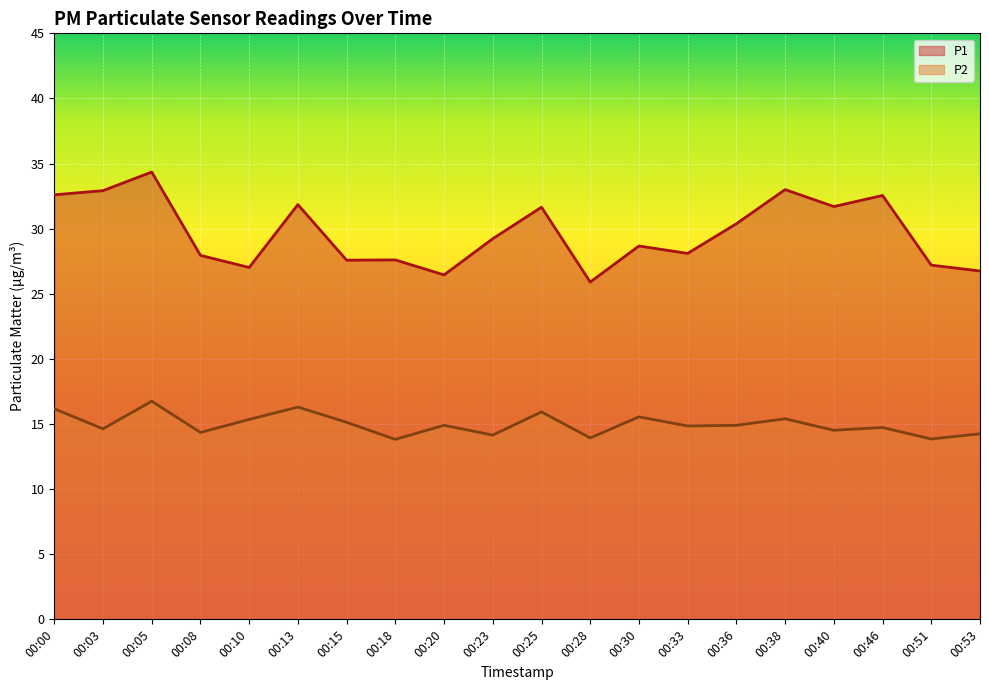

At how many categories does at least one series exceed 27?

17